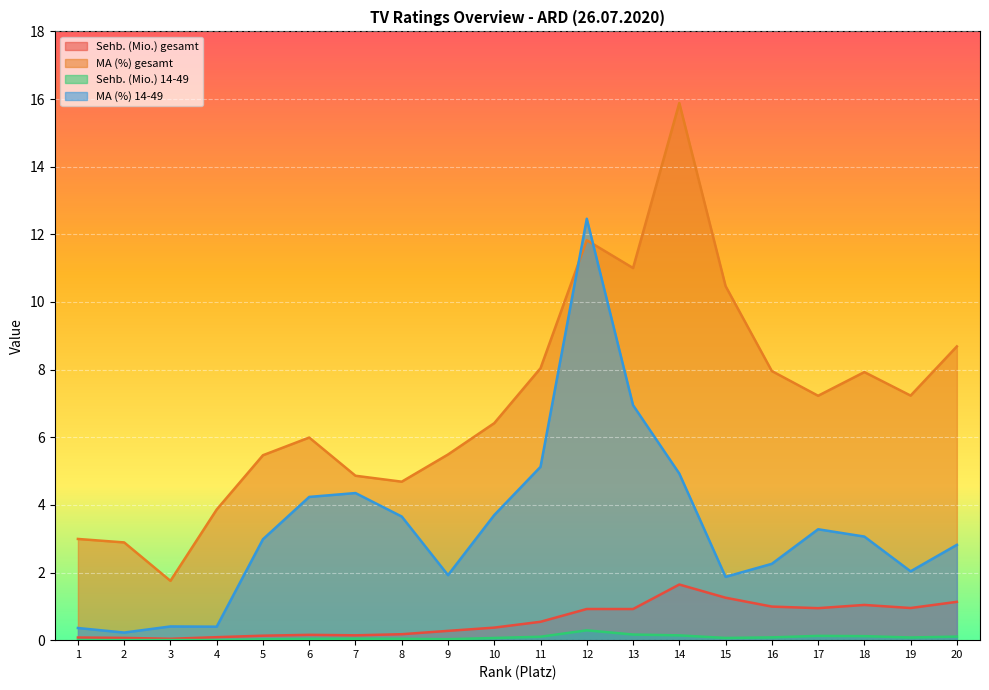

At 9, list the series in order from smallest to largest.

Sehb. (Mio.) 14-49, Sehb. (Mio.) gesamt, MA (%) 14-49, MA (%) gesamt